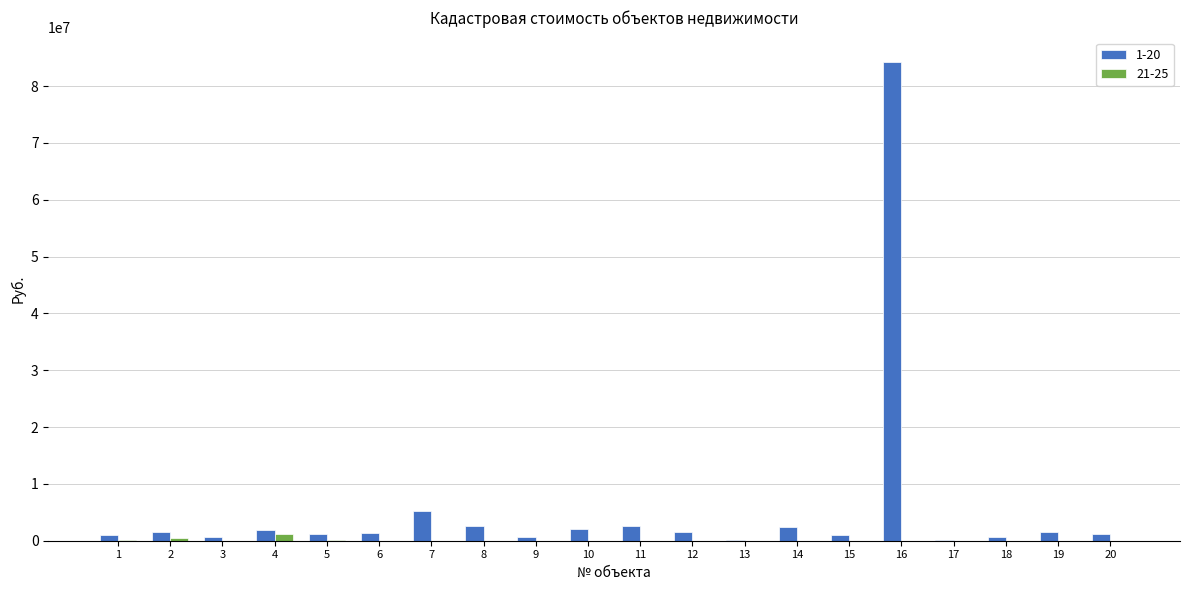

The value of 1-20 at 14 is 2369834.6. True or false?

True